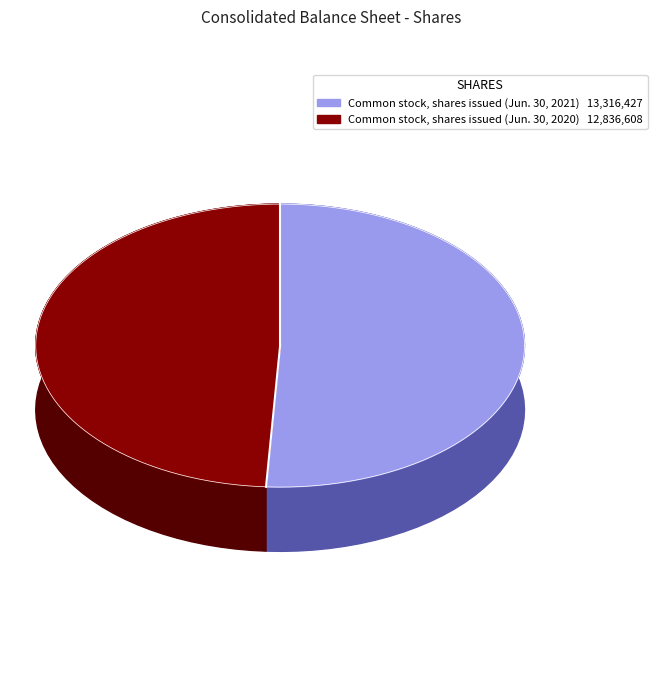

How many slices are in this pie chart?

2